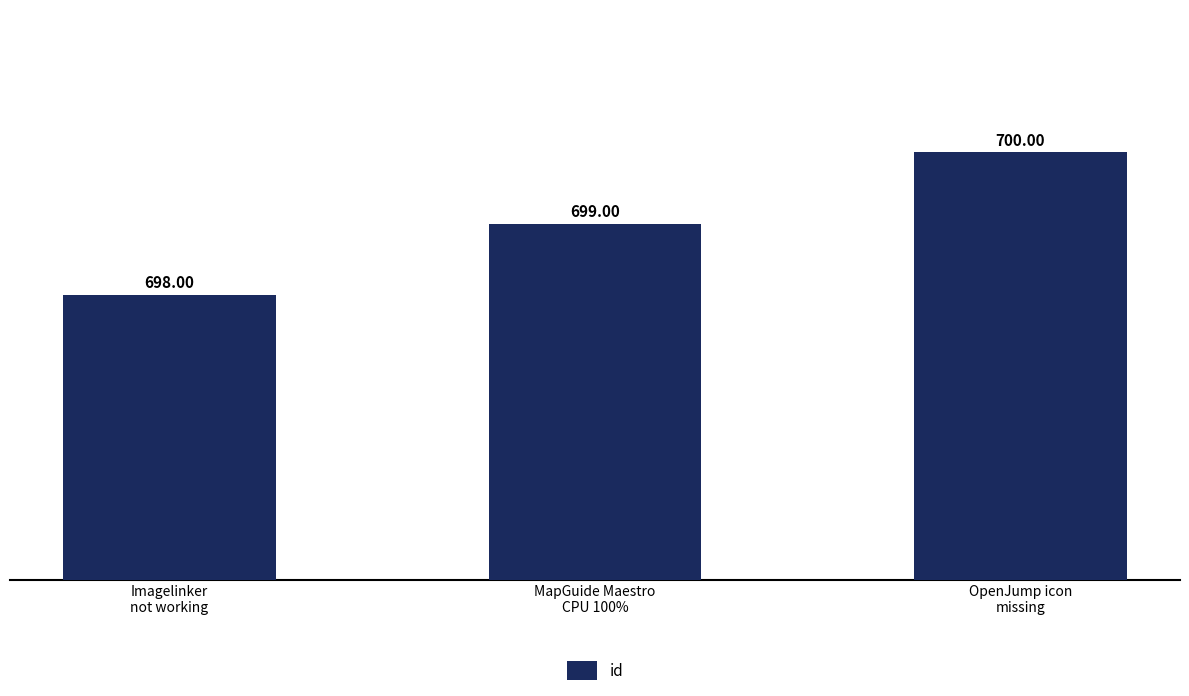

How many data points does each series have?

3